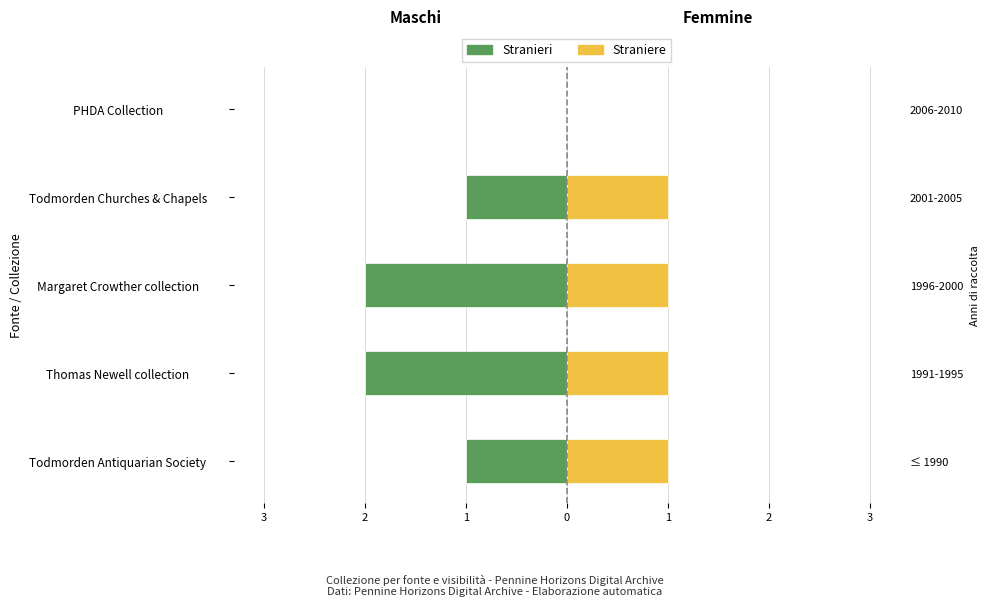

What is the total value across all series at Margaret Crowther collection?

-1